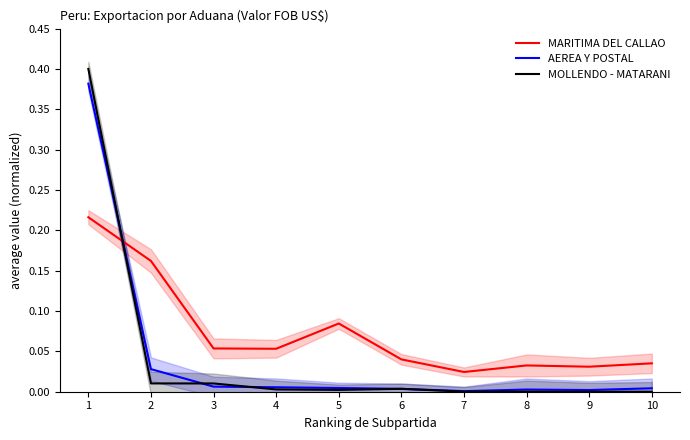

At how many categories does at least one series exceed 0?

10